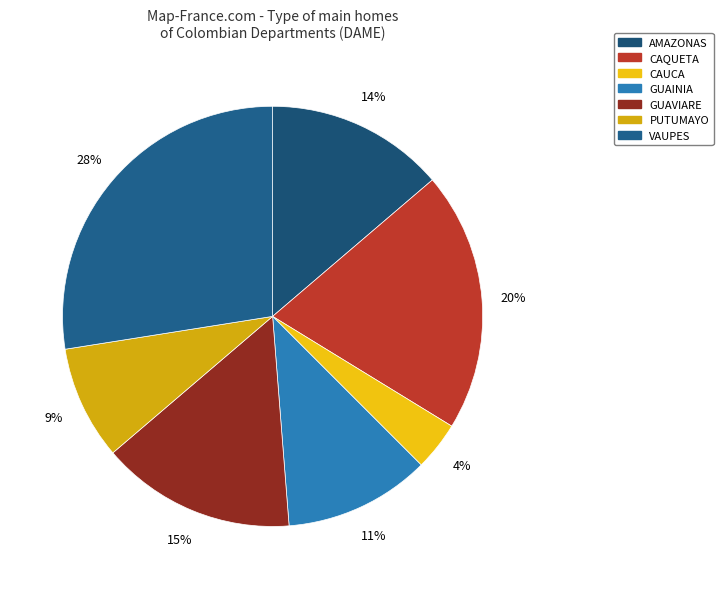

True or false: AMAZONAS accounts for 14% of the total.

True